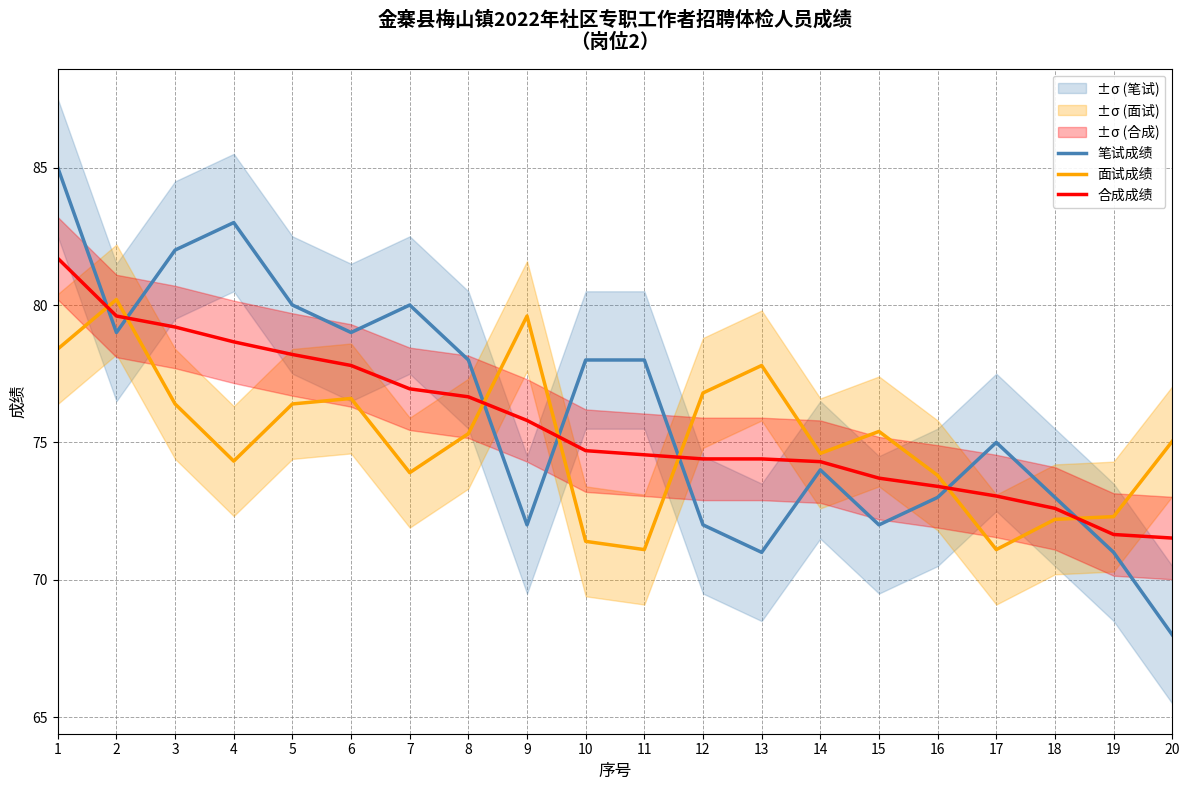

Which category has the lowest value across all series?

20